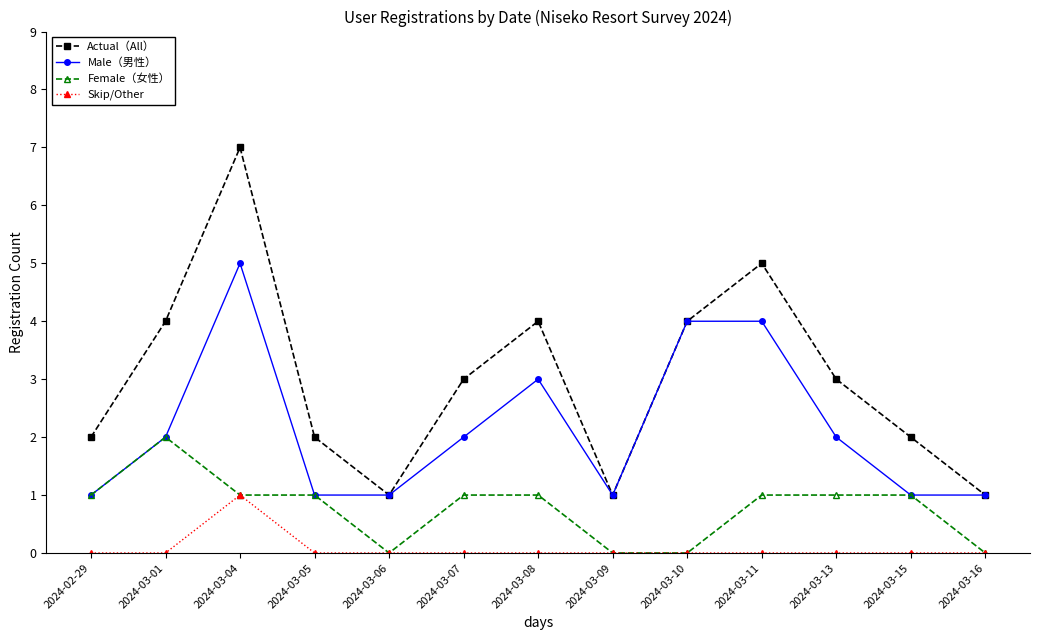

Where is the first local maximum for Male（男性）?

2024-03-04